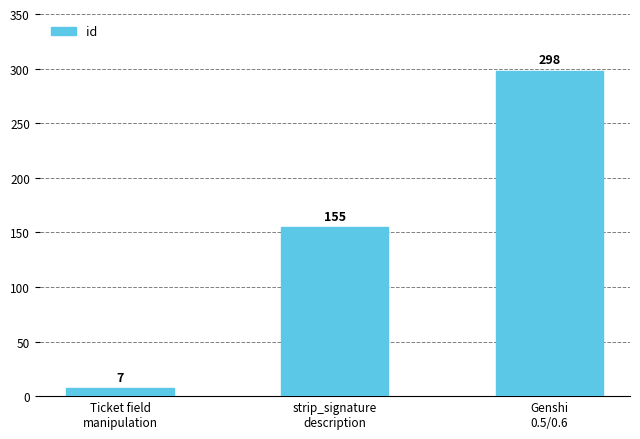

Where is the data nearest to the value 152?

strip_signature
description